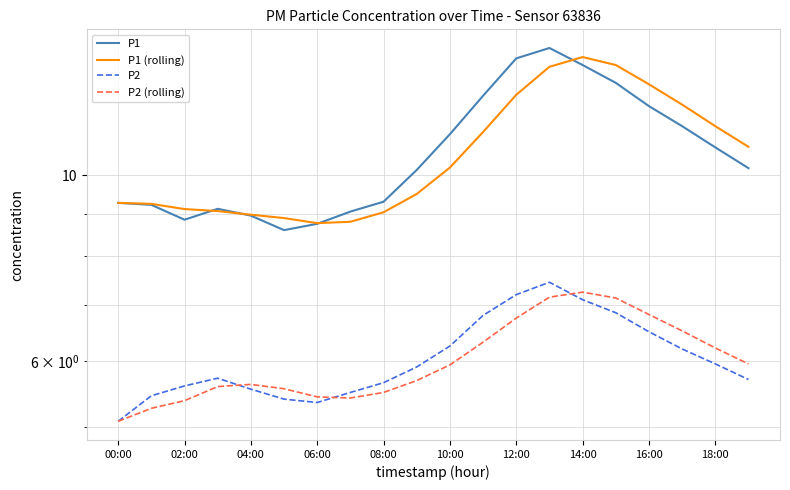

Between 10:00 and 16:00, which series saw the biggest shift?

P1 (rolling)